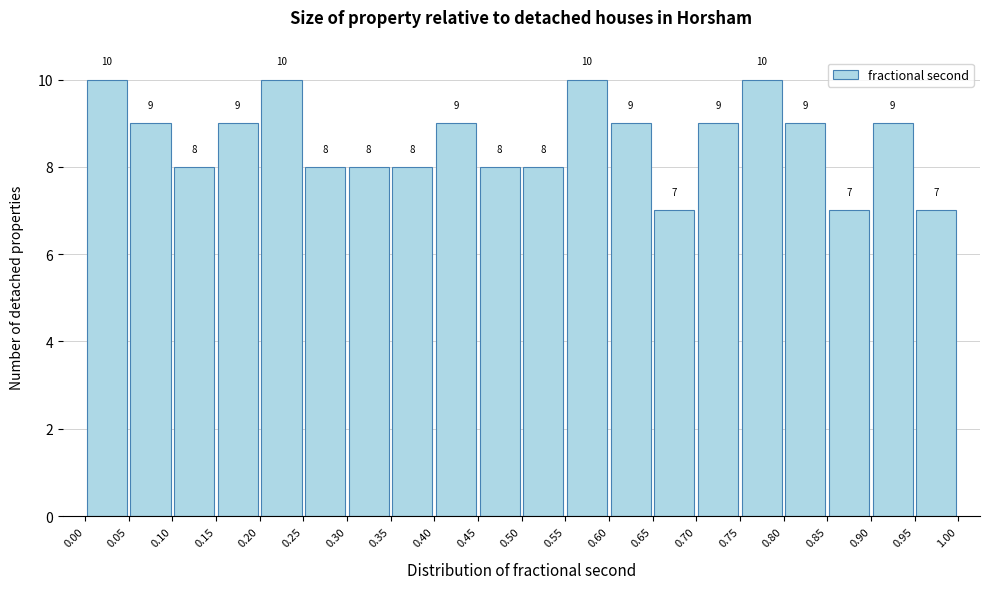

Reading left to right, list every bar in this chart as the range it spans on the x-axis followed by its height.

0.00 to 0.05: 10
0.05 to 0.10: 9
0.10 to 0.15: 8
0.15 to 0.20: 9
0.20 to 0.25: 10
0.25 to 0.30: 8
0.30 to 0.35: 8
0.35 to 0.40: 8
0.40 to 0.45: 9
0.45 to 0.50: 8
0.50 to 0.55: 8
0.55 to 0.60: 10
0.60 to 0.65: 9
0.65 to 0.70: 7
0.70 to 0.75: 9
0.75 to 0.80: 10
0.80 to 0.85: 9
0.85 to 0.90: 7
0.90 to 0.95: 9
0.95 to 1.00: 7